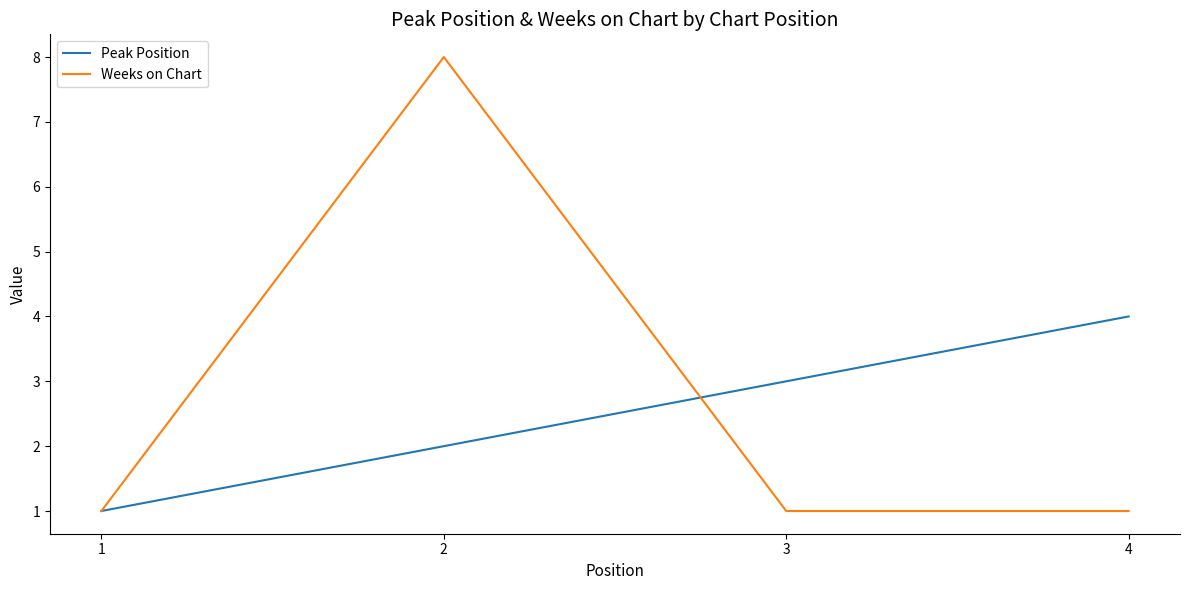

What are all the series names shown in the legend?

Peak Position, Weeks on Chart